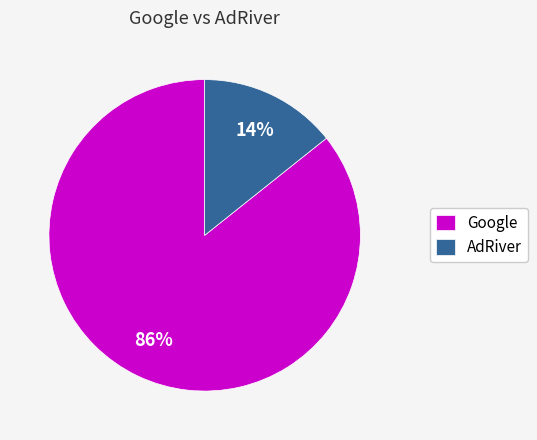

To the nearest percent, what is the combined percentage of AdRiver and Google?

100%